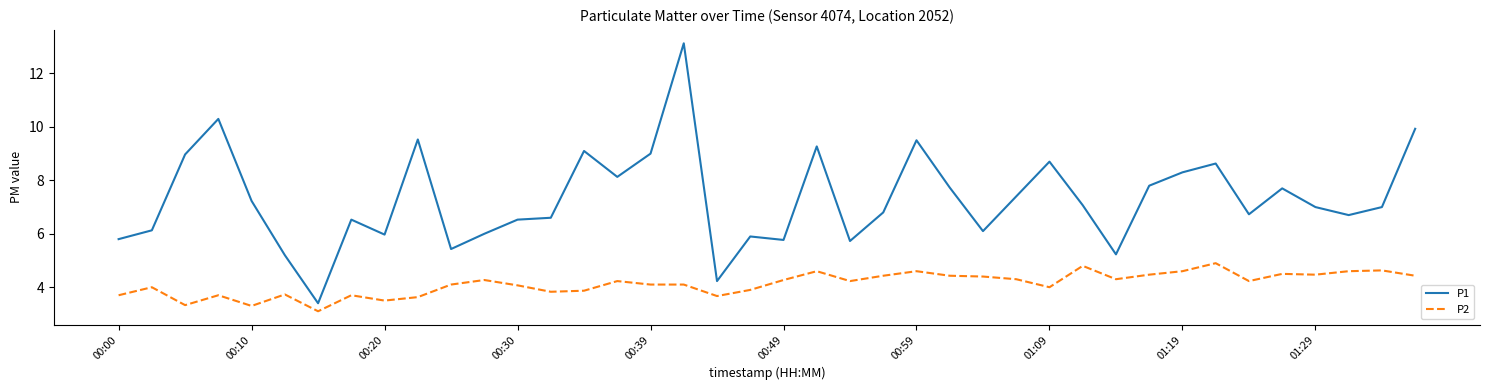

What is the difference between the maximum and minimum values in the P1 series?

9.7